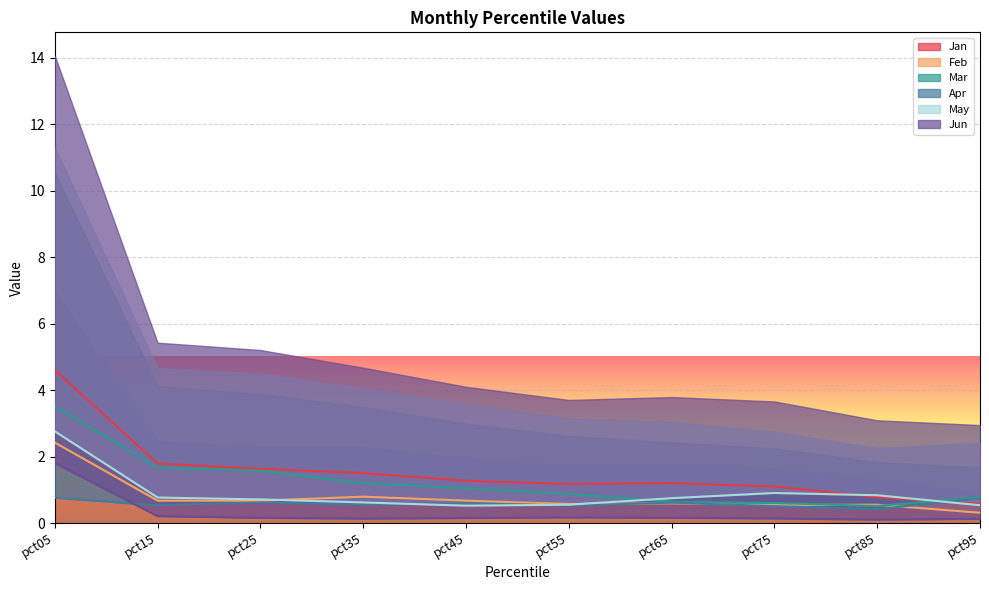

Which category has the lowest value across all series?

pct85